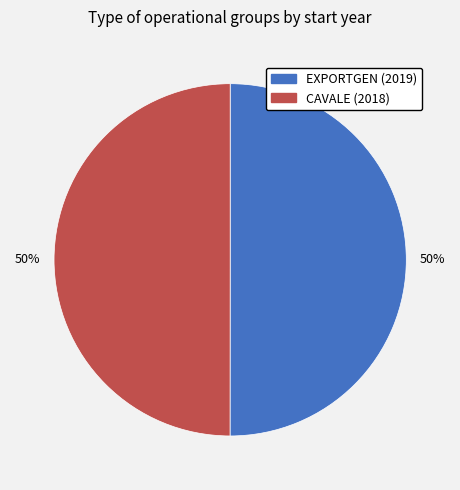

Count the number of slices in the pie.

2